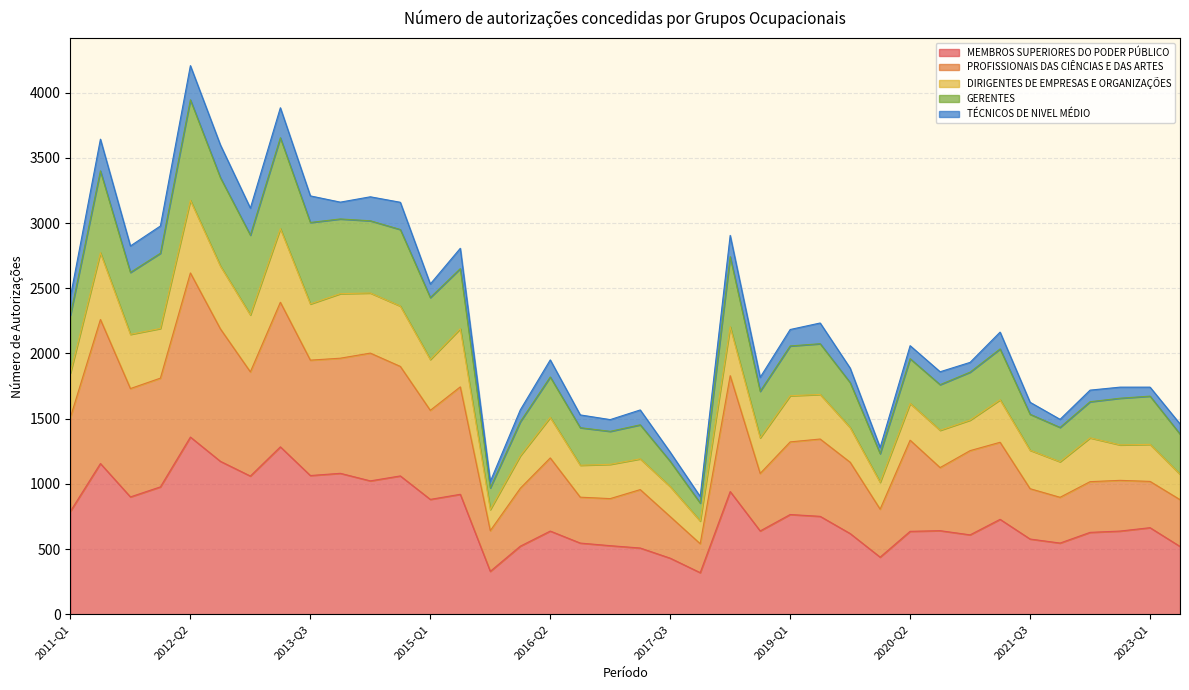

Is the value of PROFISSIONAIS DAS CIÊNCIAS E DAS ARTES at 2020-Q3 greater than the value of MEMBROS SUPERIORES DO PODER PÚBLICO at 2013-Q3?

Yes